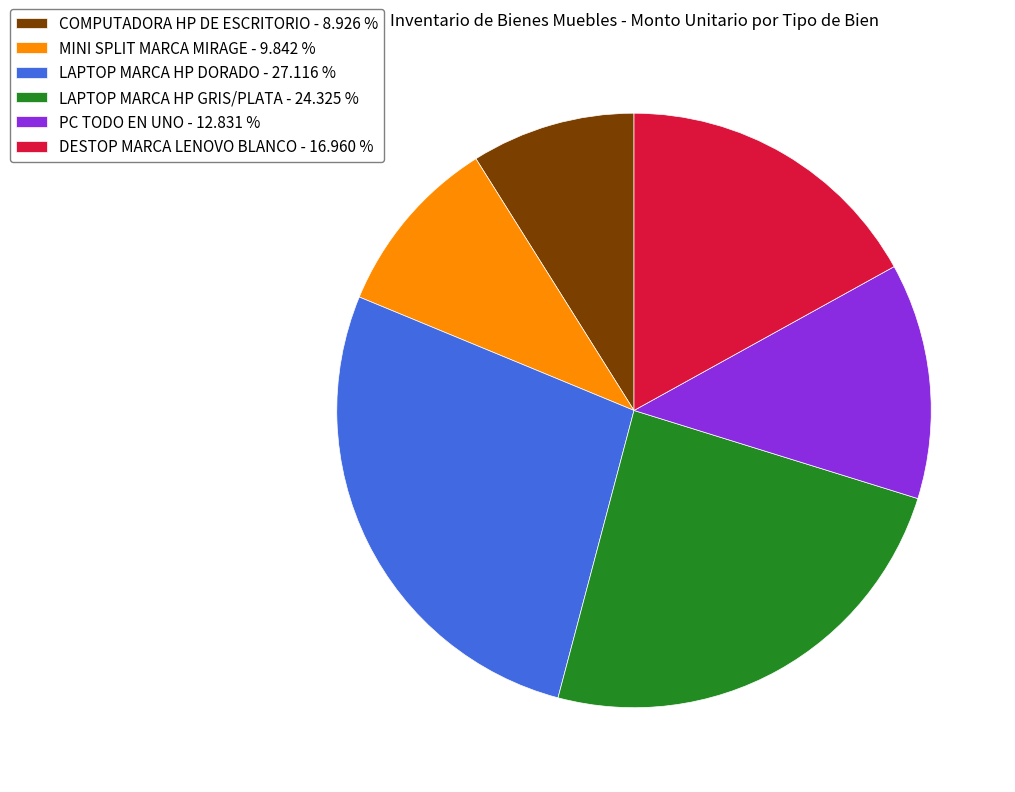

How many slices are in this pie chart?

6